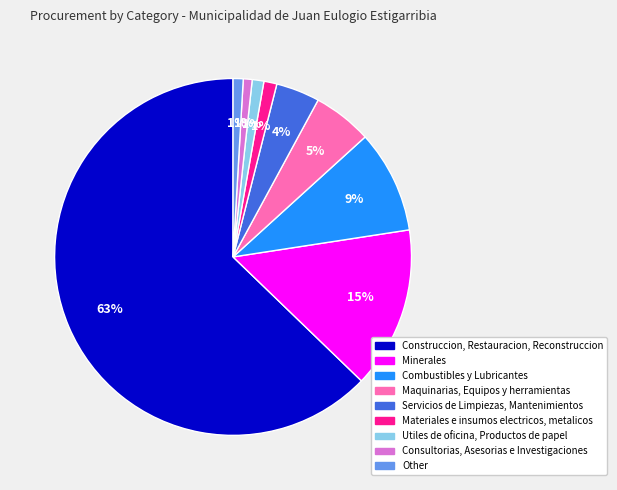

Does any single category account for the majority?

Yes